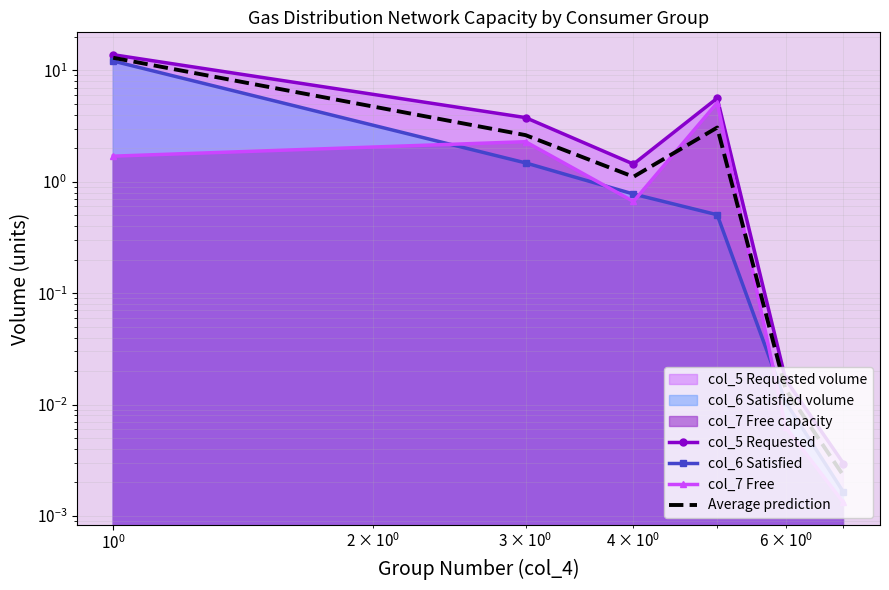

True or false: col_5 Requested and col_7 Free cross at least once.

False